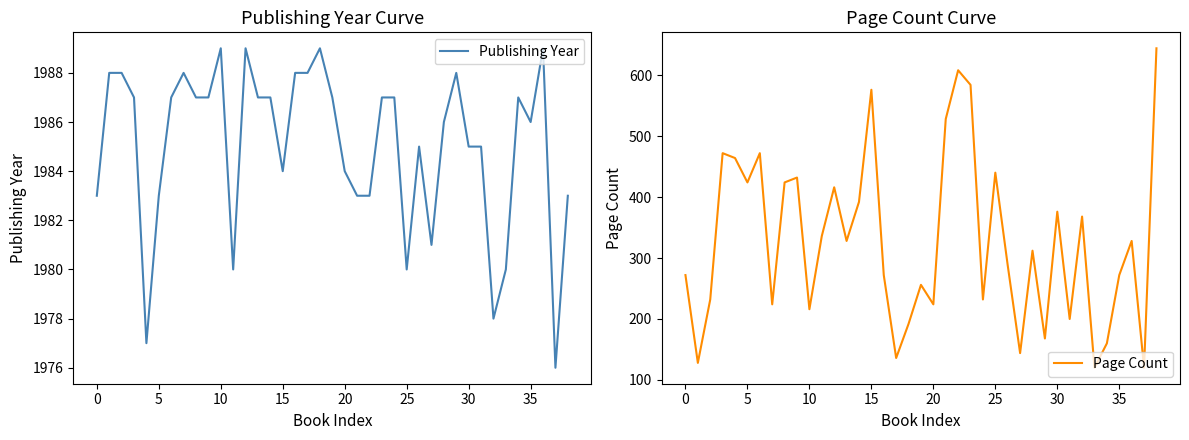

Which category has the lowest value in the Publishing Year series?

37